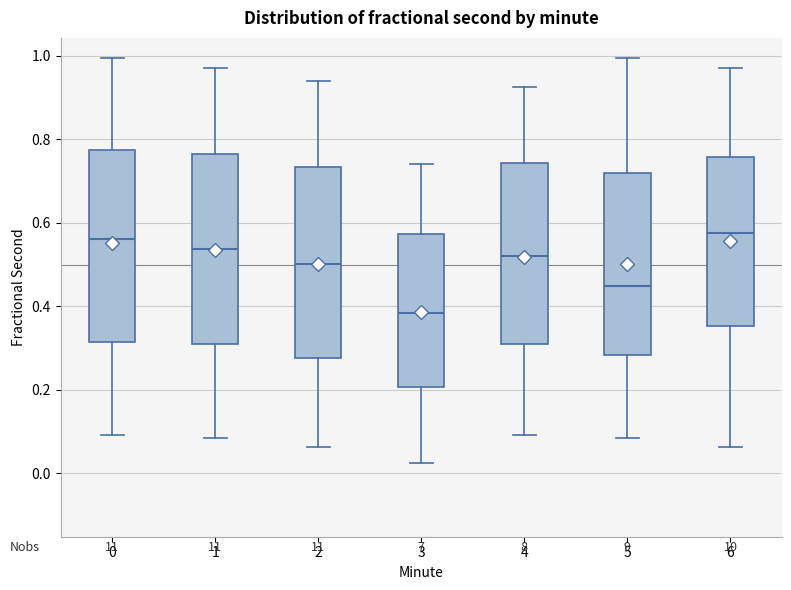

Reading left to right, read every box against the y-axis: the position of its median line, the range the box covers, and the ends of its whiskers. The values are not printed on the chart, so give them approximately, as read against the axis.

0: median 0.56, box 0.32 to 0.78, whiskers 0.10 to 1.00
1: median 0.54, box 0.30 to 0.76, whiskers 0.08 to 0.98
2: median 0.50, box 0.28 to 0.74, whiskers 0.06 to 0.94
3: median 0.38, box 0.20 to 0.58, whiskers 0.02 to 0.74
4: median 0.52, box 0.30 to 0.74, whiskers 0.10 to 0.92
5: median 0.44, box 0.28 to 0.72, whiskers 0.08 to 1.00
6: median 0.58, box 0.36 to 0.76, whiskers 0.06 to 0.98